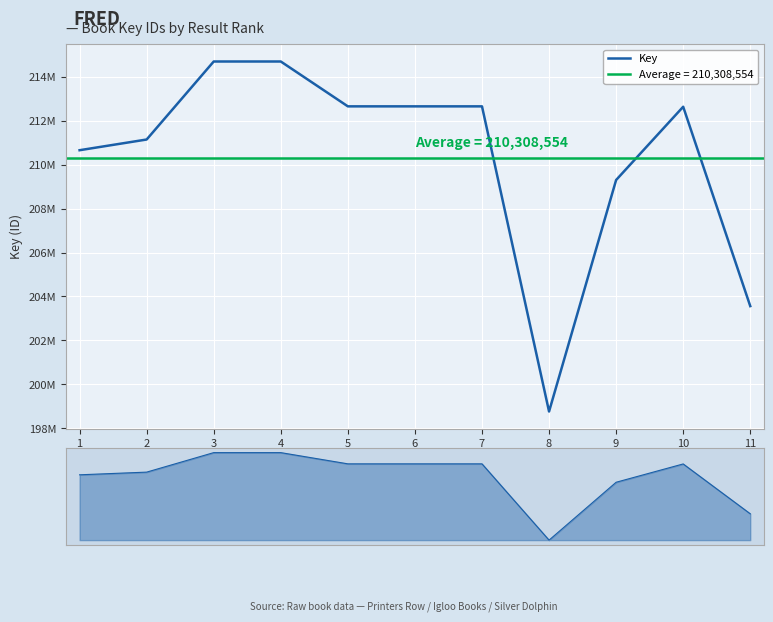

At which label is the value closest to 206728811?

9